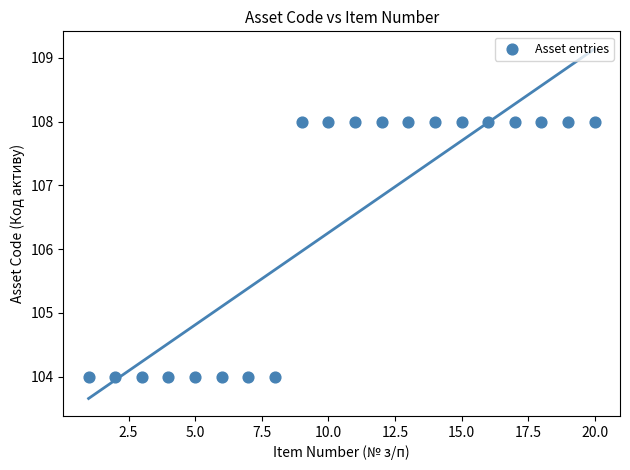

What is the range of Y values (max minus min)?

4